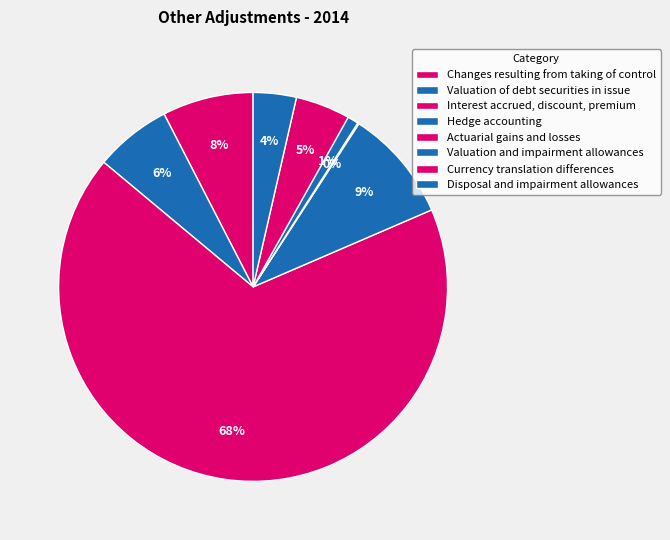

Is it true that Changes resulting from taking of control is 8% of the pie?

True